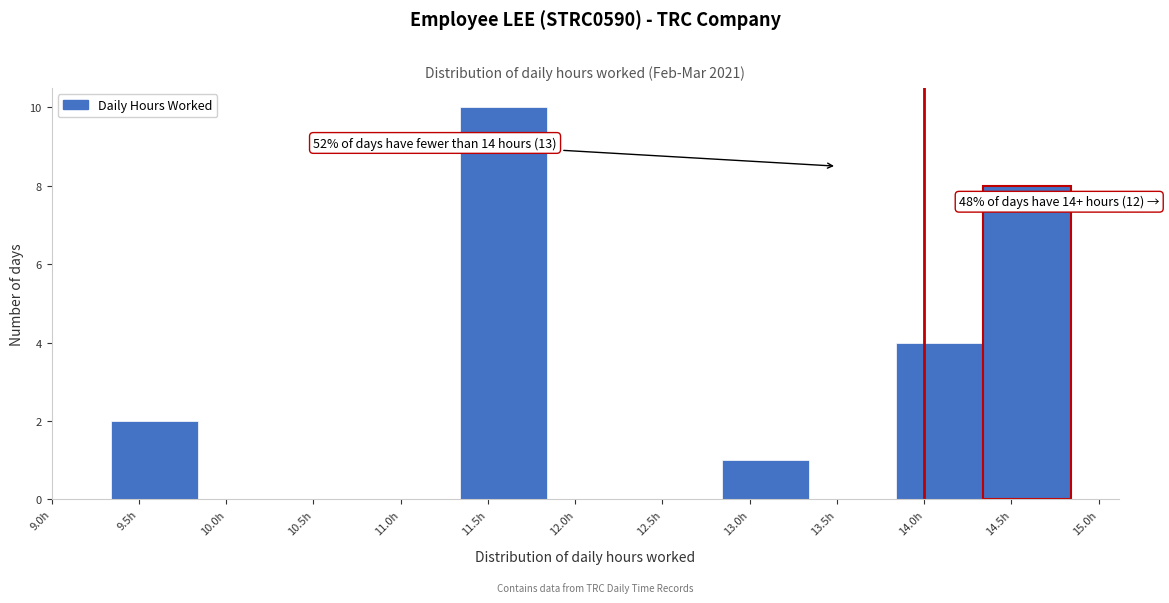

Which range on the x-axis has the tallest bar?

11.34 to 11.84